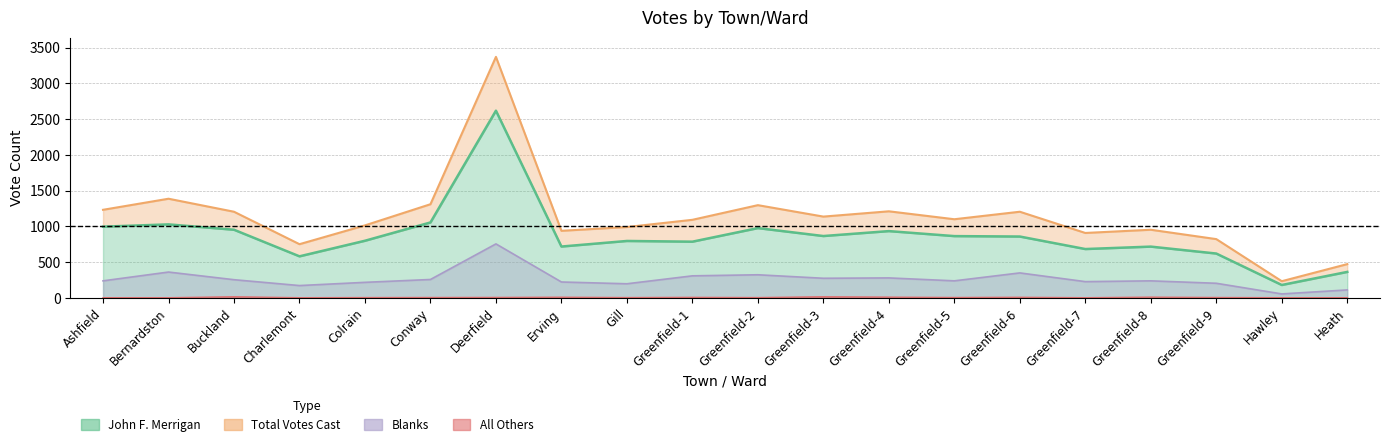

Which series changed the most between Greenfield-1 and Greenfield-2?

Total Votes Cast